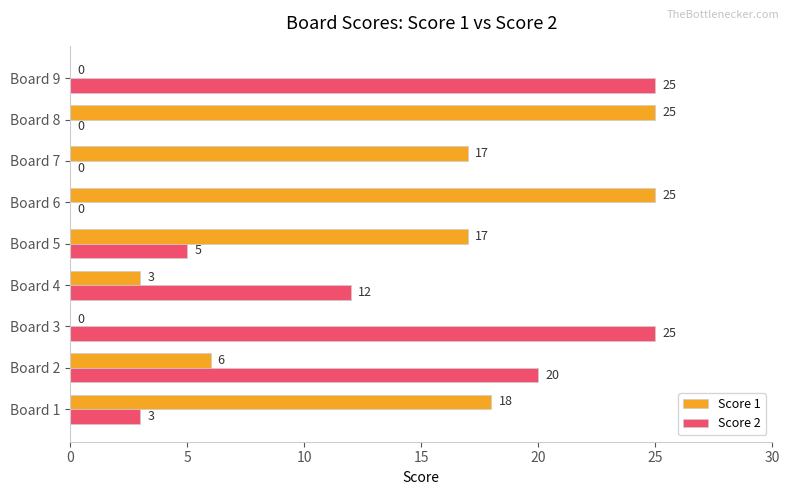

What value does the Score 2 series have at Board 9, to the nearest 5?

25